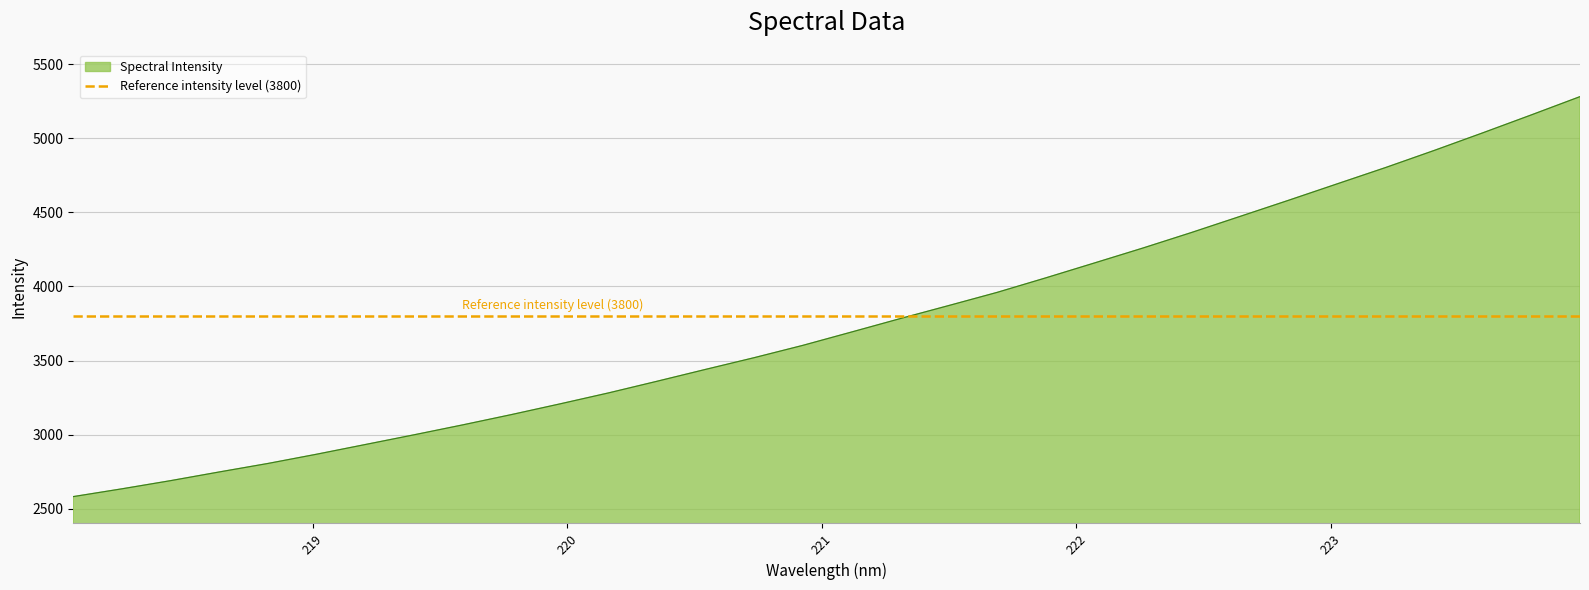

At which label does the data first exceed 3692?

221.1174